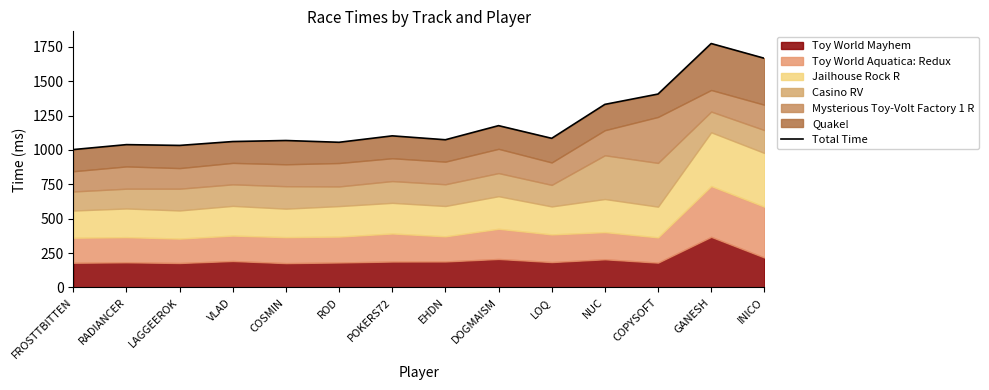

Which category has the highest value across all series?

GANESH